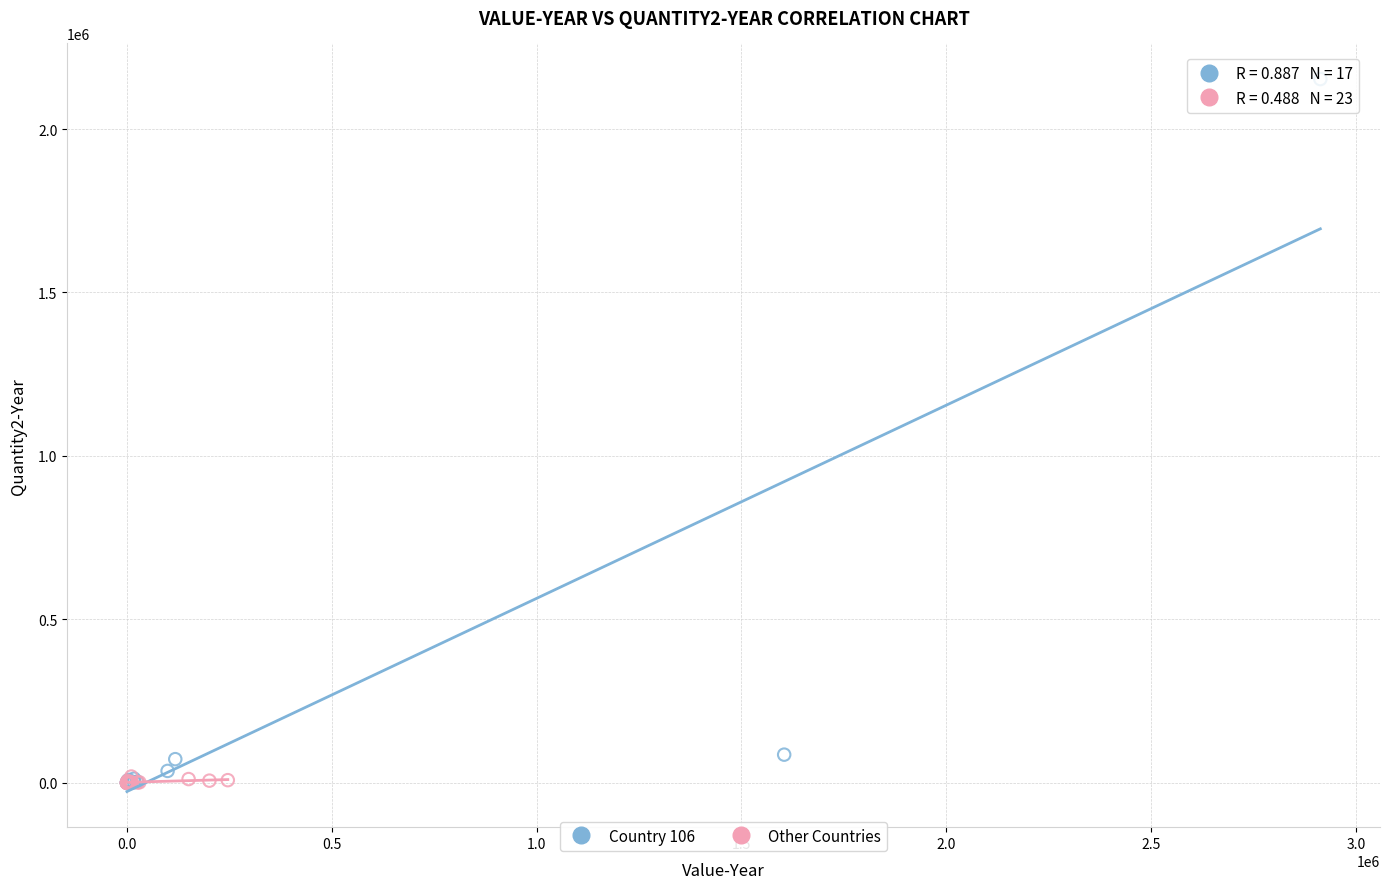

Which series has the widest spread of Y values?

Country 106